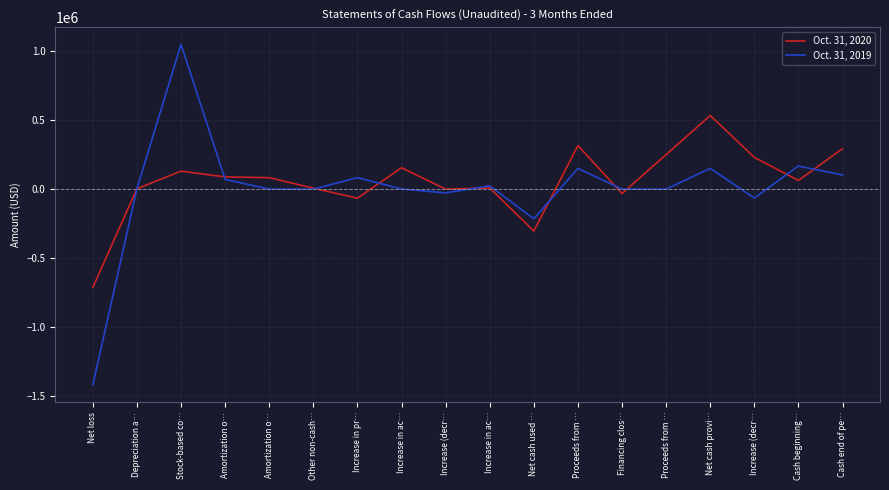

How many lines are shown in the chart?

2